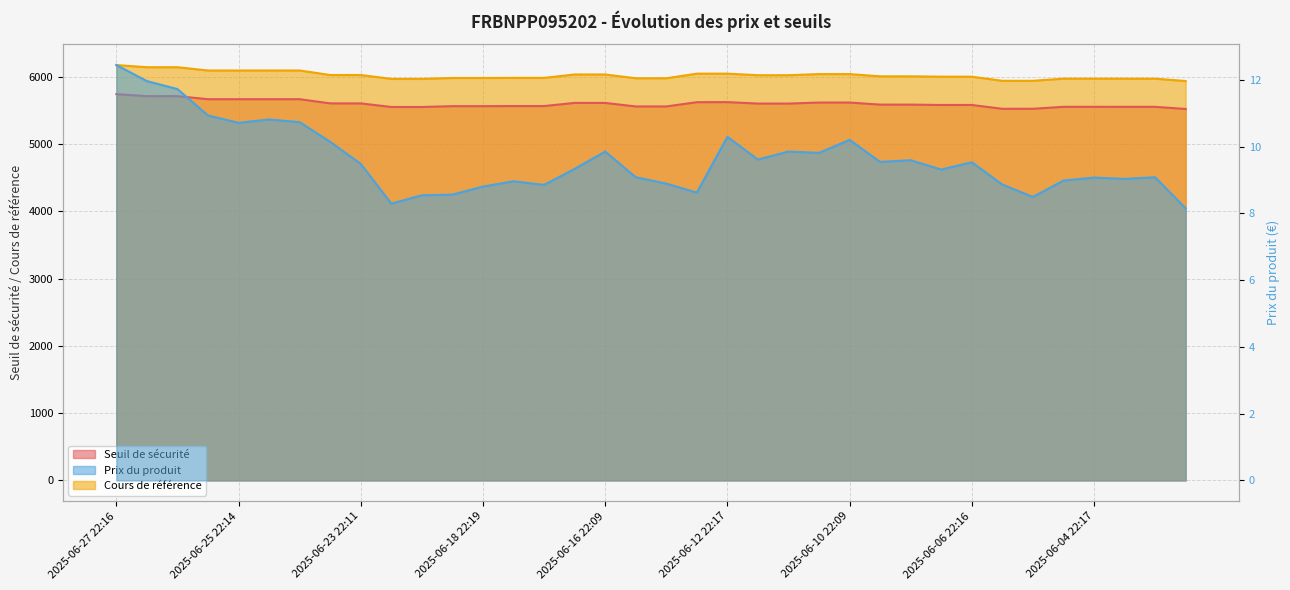

True or false: Cours de référence and Prix du produit intersect in this chart.

False